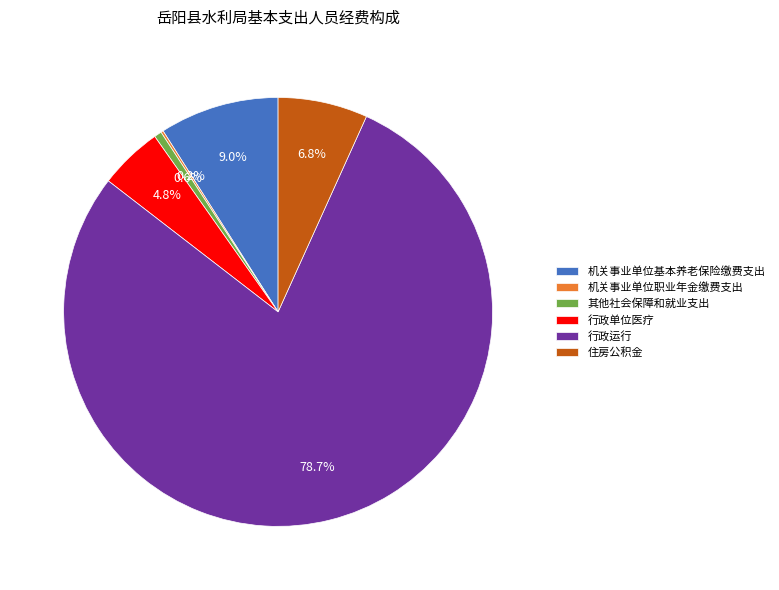

True or false: 行政单位医疗 accounts for 5% of the total.

True